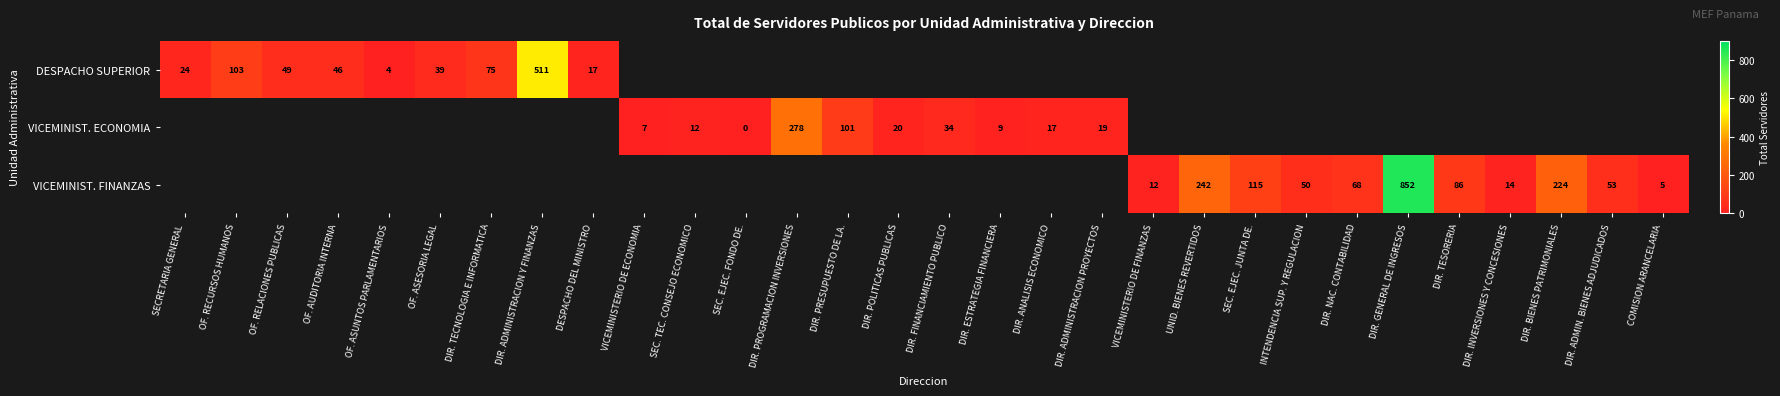

The value of VICEMINIST. ECONOMIA at DIR. ESTRATEGIA FINANCIERA is 13. True or false?

False